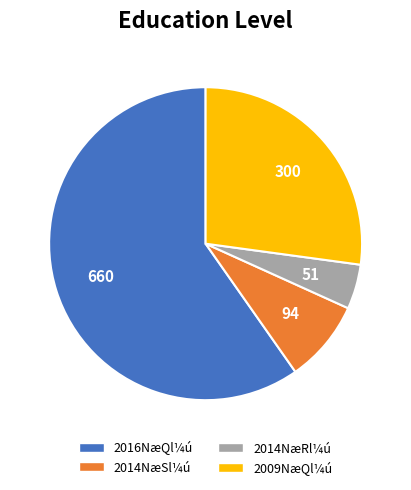

Rank the categories by value from highest to lowest.

2016NæQl¼ú, 2009NæQl¼ú, 2014NæSl¼ú, 2014NæRl¼ú